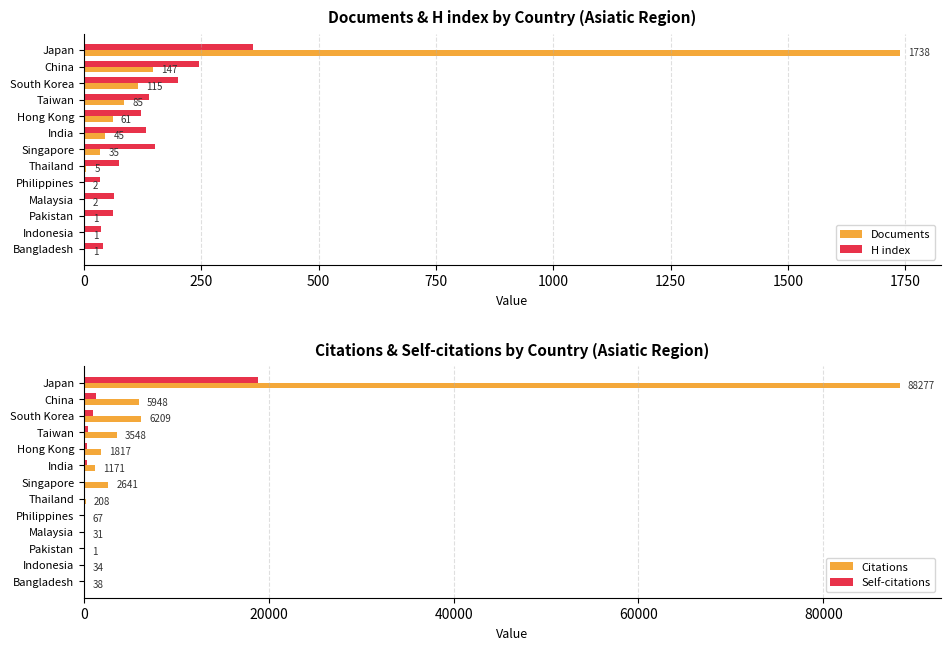

What is the maximum value for Self-citations?

18853